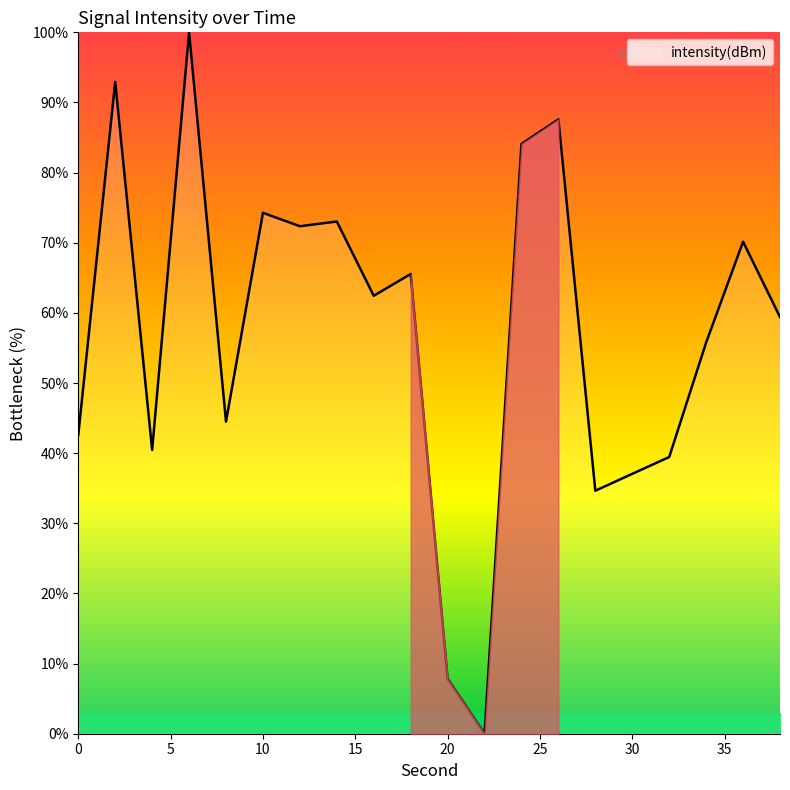

What is the greatest value displayed?

100.0